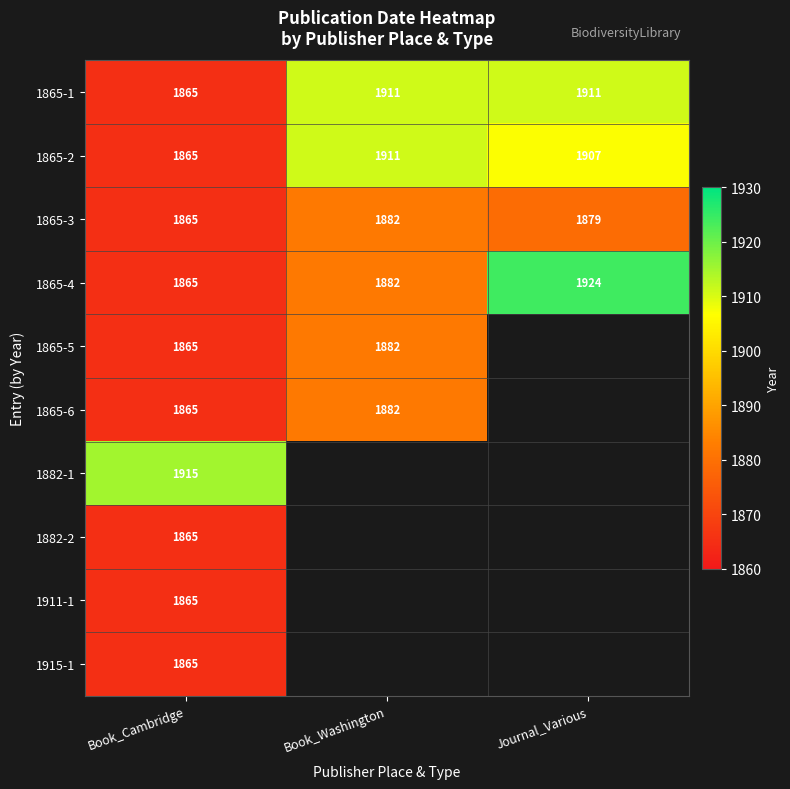

How many data points does each series have?

3